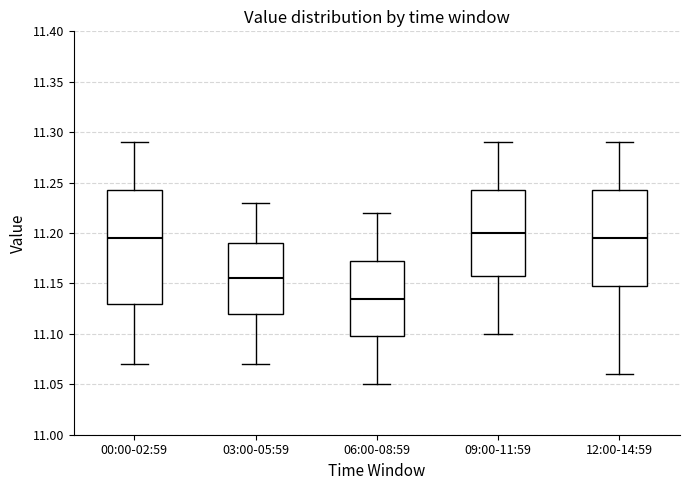

Reading left to right, read every box against the y-axis: the position of its median line, the range the box covers, and the ends of its whiskers. The values are not printed on the chart, so give them approximately, as read against the axis.

00:00-02:59: median 11.195, box 11.130 to 11.245, whiskers 11.070 to 11.290
03:00-05:59: median 11.155, box 11.120 to 11.190, whiskers 11.070 to 11.230
06:00-08:59: median 11.135, box 11.100 to 11.175, whiskers 11.050 to 11.220
09:00-11:59: median 11.200, box 11.160 to 11.245, whiskers 11.100 to 11.290
12:00-14:59: median 11.195, box 11.150 to 11.245, whiskers 11.060 to 11.290